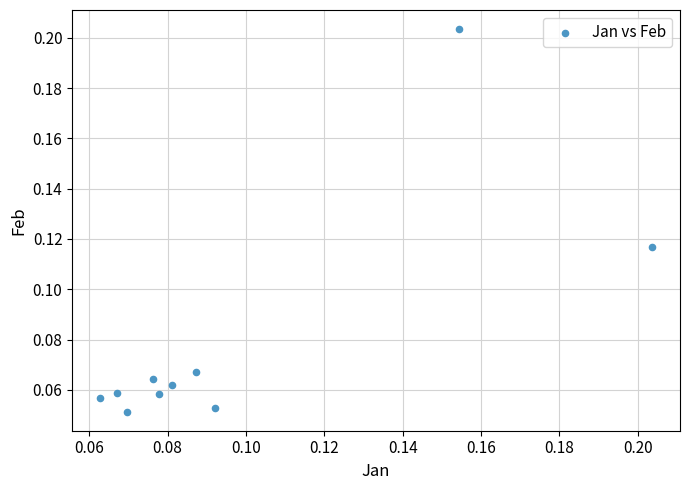

How many points are shown in the scatter plot?

10